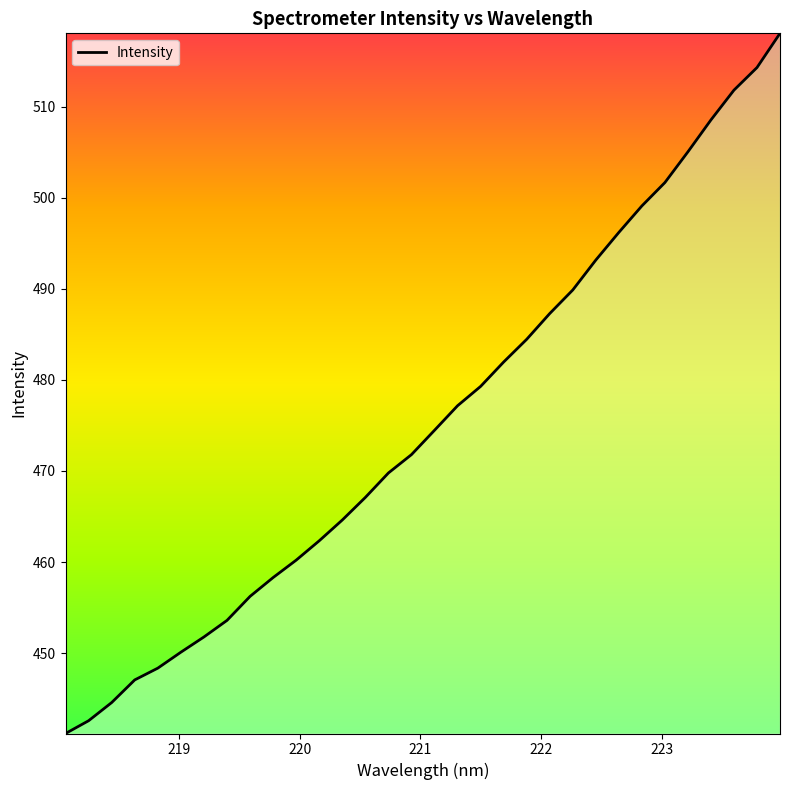

What is the maximum value shown in the chart?

518.1